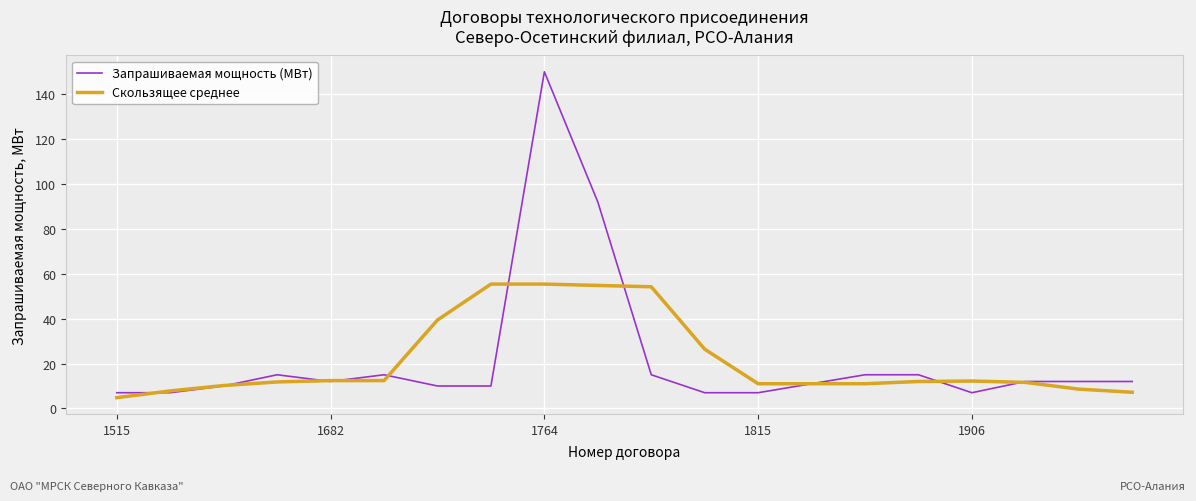

Rank the series by their maximum value, from highest to lowest.

Запрашиваемая мощность (МВт), Скользящее среднее